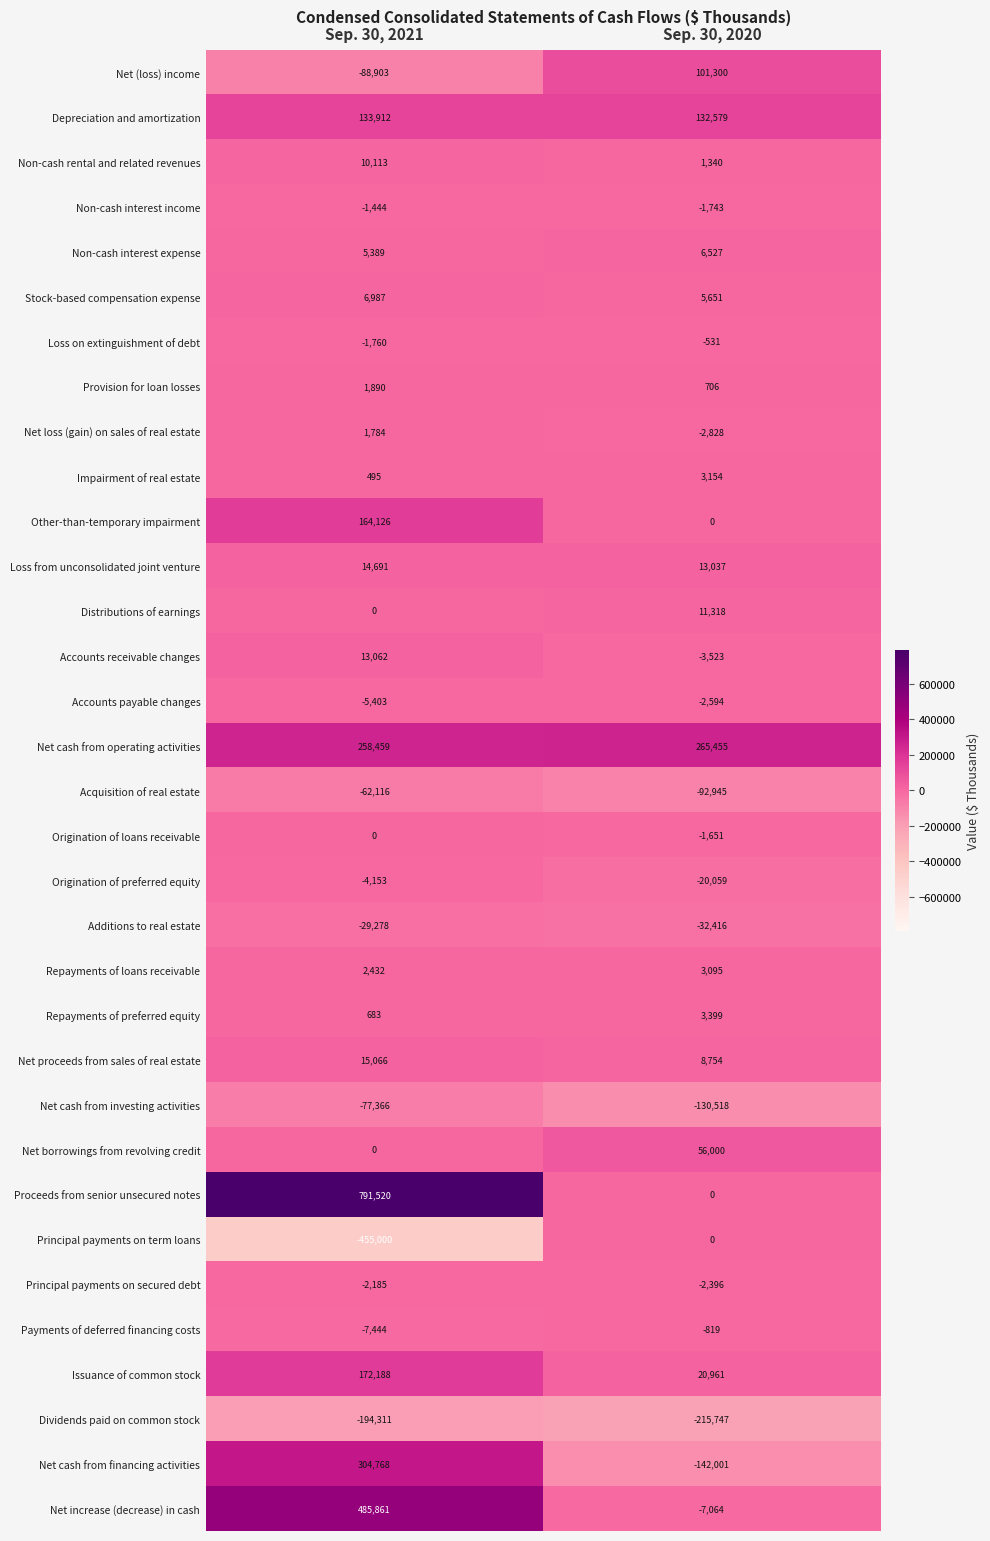

What is the spread (max minus min) of values at Sep. 30, 2021?

1246520